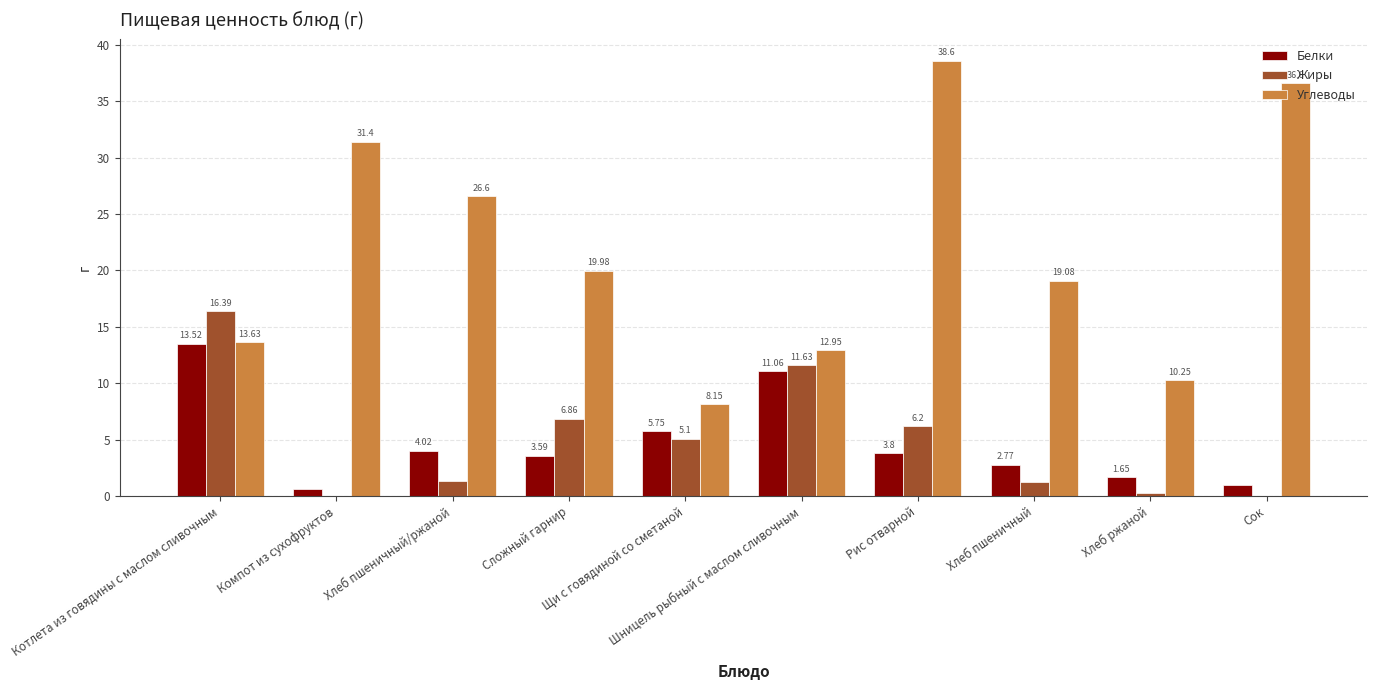

What is the highest value of the Жиры series?

16.4